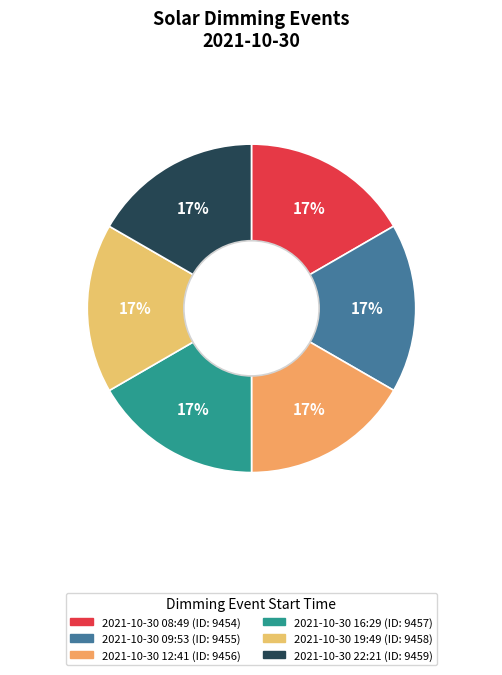

Is it true that 2021-10-30 19:49 is 17% of the pie?

True